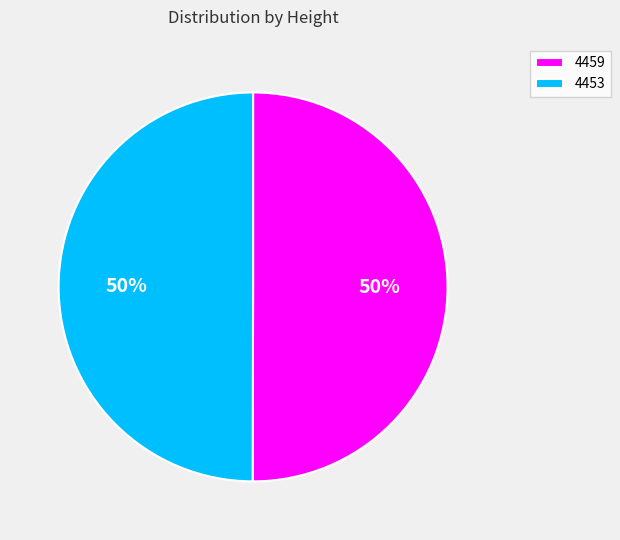

The 4459 slice represents 64% of the pie. True or false?

False